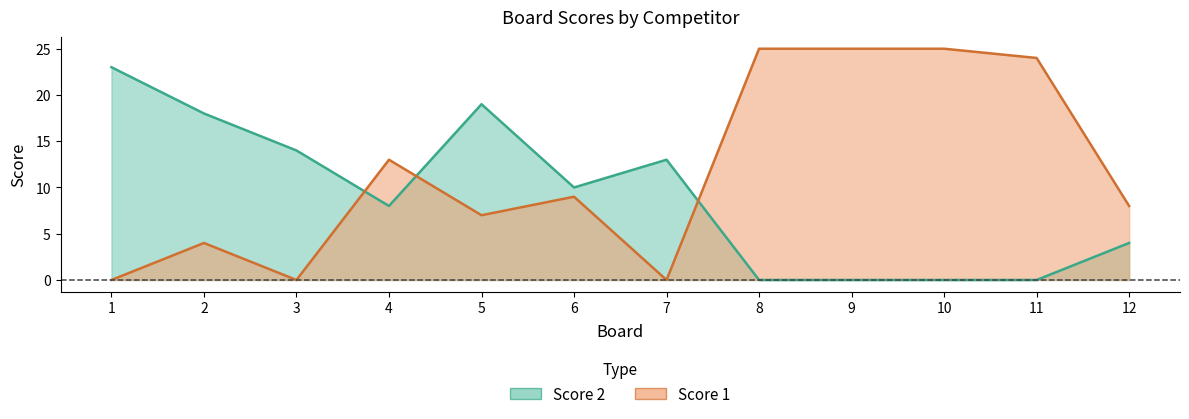

What is the difference between the Score 1 values at 4 and 3?

13